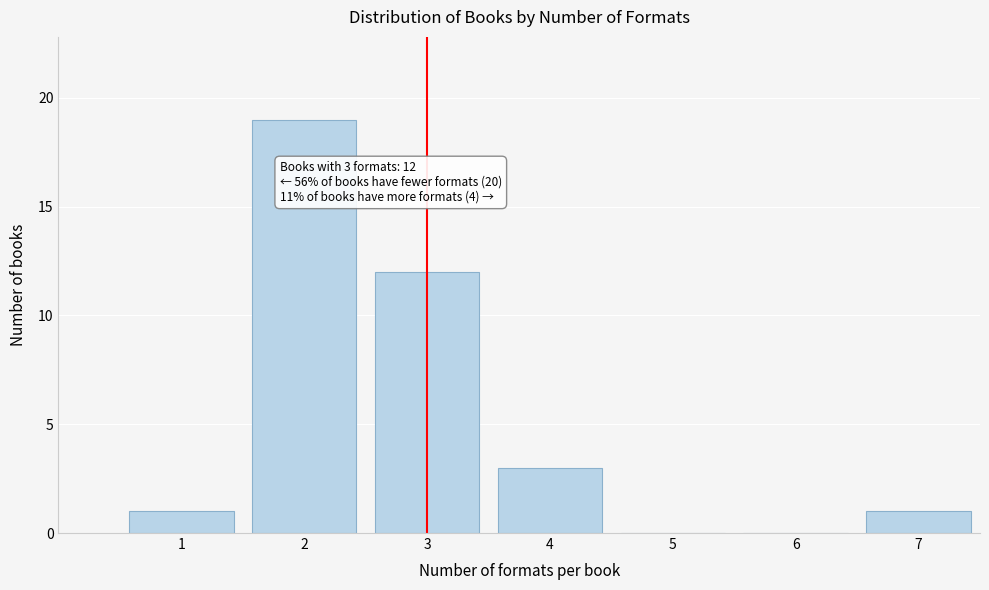

Reading left to right, what are all the values shown in this chart?

1=1	2=19	3=12	4=3	5=0	6=0	7=1